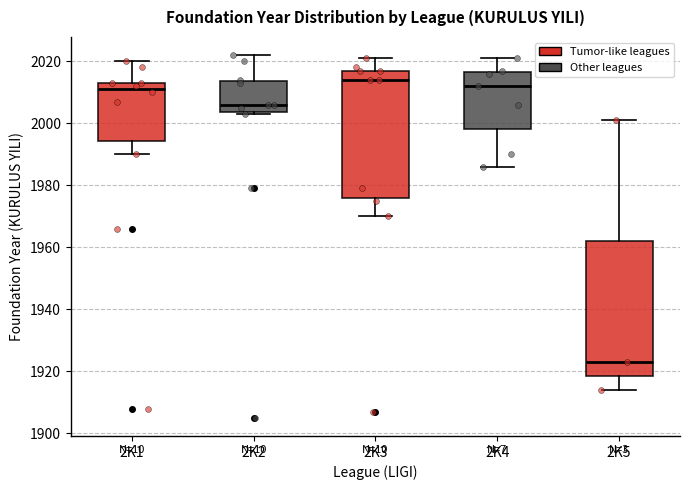

Reading left to right, transcribe this box plot: for each box, give where its median line is, the range the box spans, and where its two whiskers end, as read against the y-axis. The values are not printed on the chart, so give them approximately, as read against the axis.

2K1: median 2012, box 1994 to 2014, whiskers 1990 to 2020
2K2: median 2006, box 2004 to 2014, whiskers 2004 to 2022
2K3: median 2014, box 1976 to 2018, whiskers 1970 to 2022
2K4: median 2012, box 1998 to 2016, whiskers 1986 to 2022
2K5: median 1924, box 1918 to 1962, whiskers 1914 to 2002